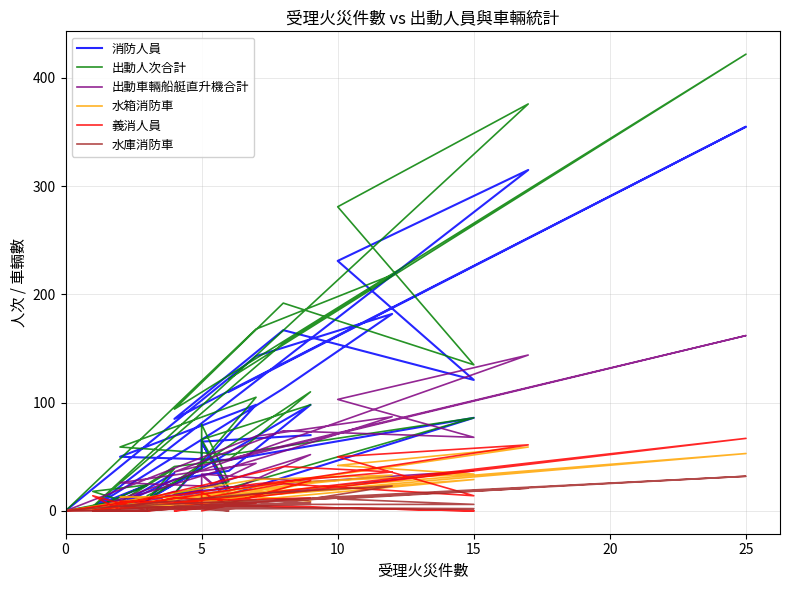

What is the value of the 義消人員 point at the 17th from the left?

12